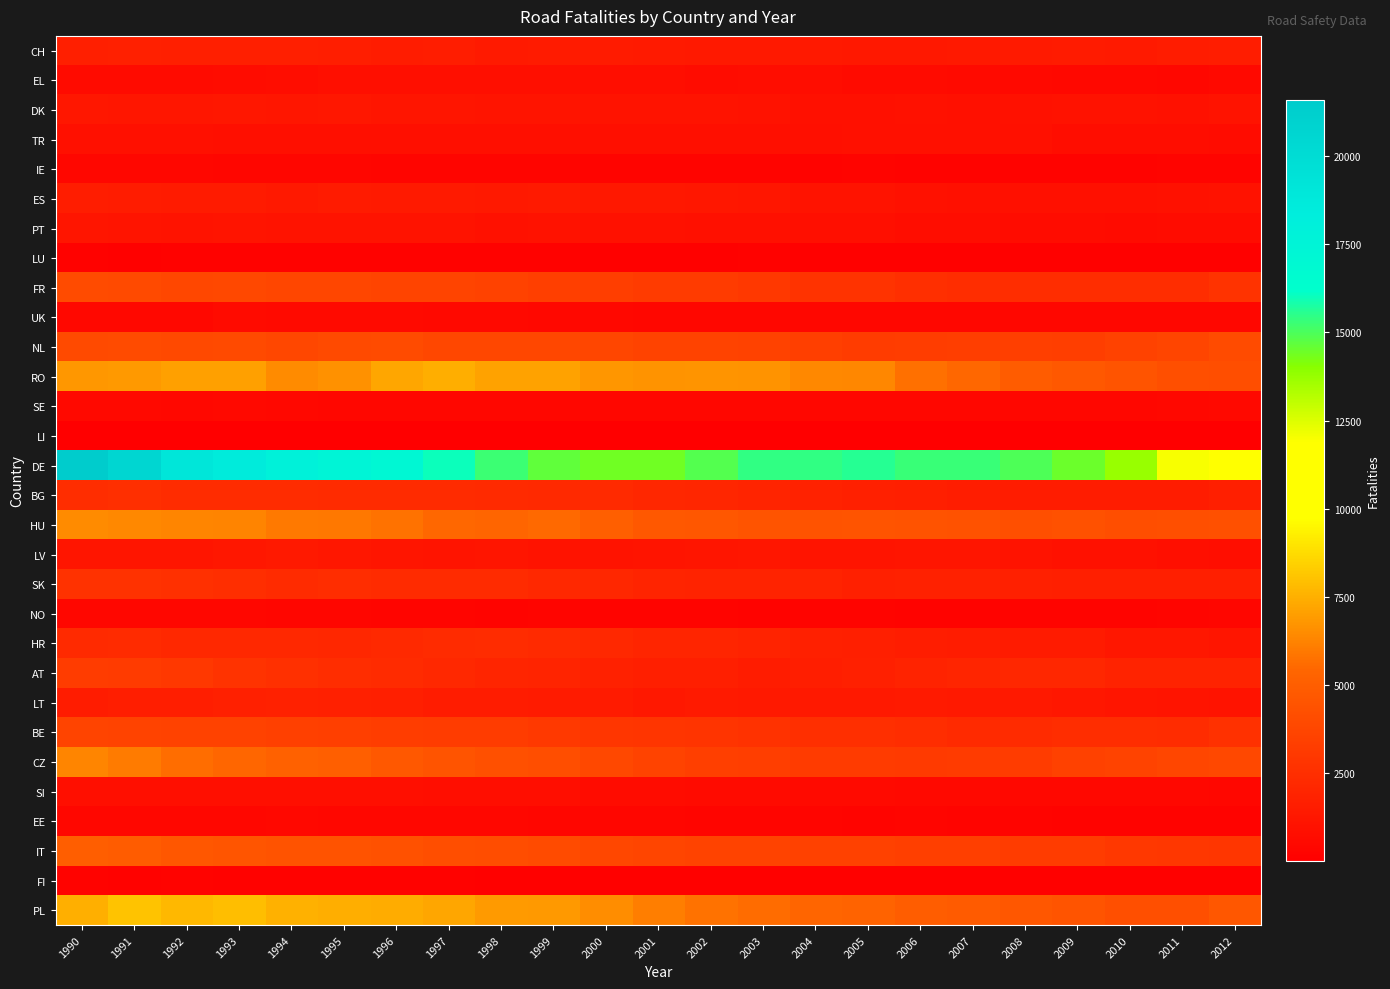

Which series has the largest range (max minus min)?

DE